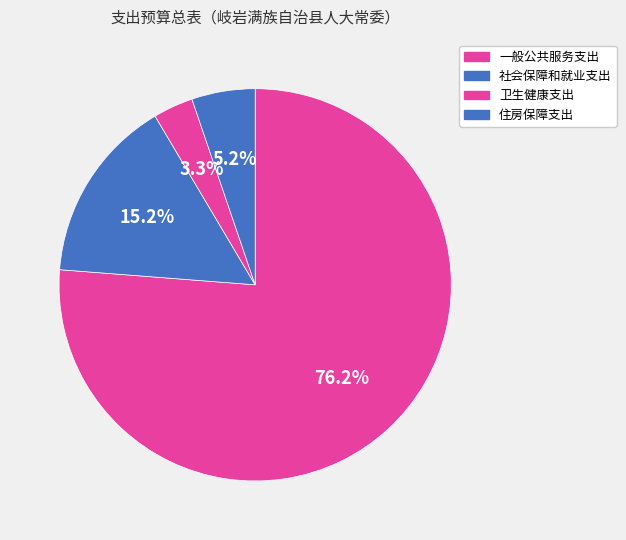

How much of the chart is everything except 住房保障支出?

94.8%